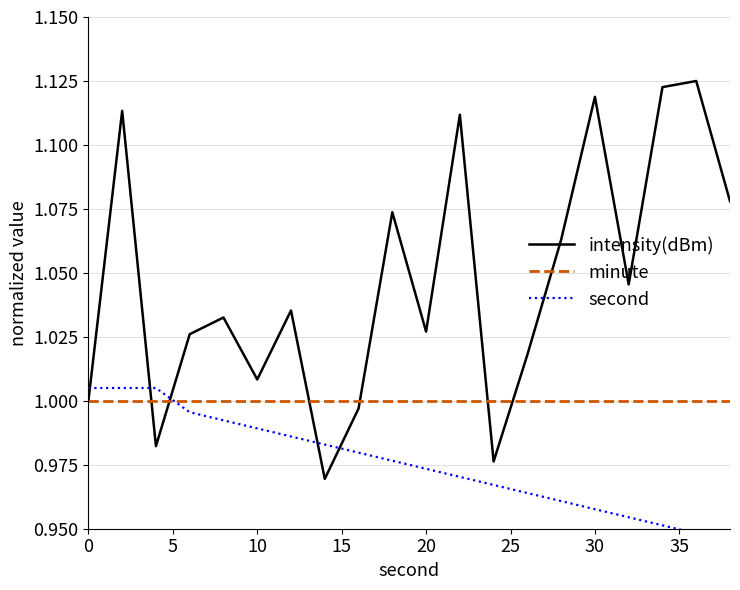

What is the value of the minute point at the 17th from the left?

1.0